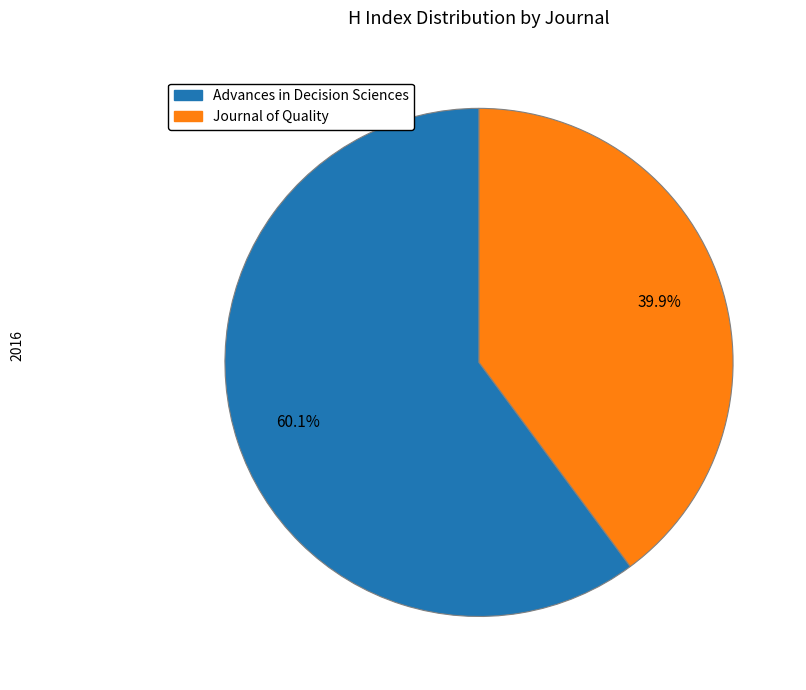

Do Advances in Decision Sciences and Journal of Quality together represent more than half of the pie?

Yes